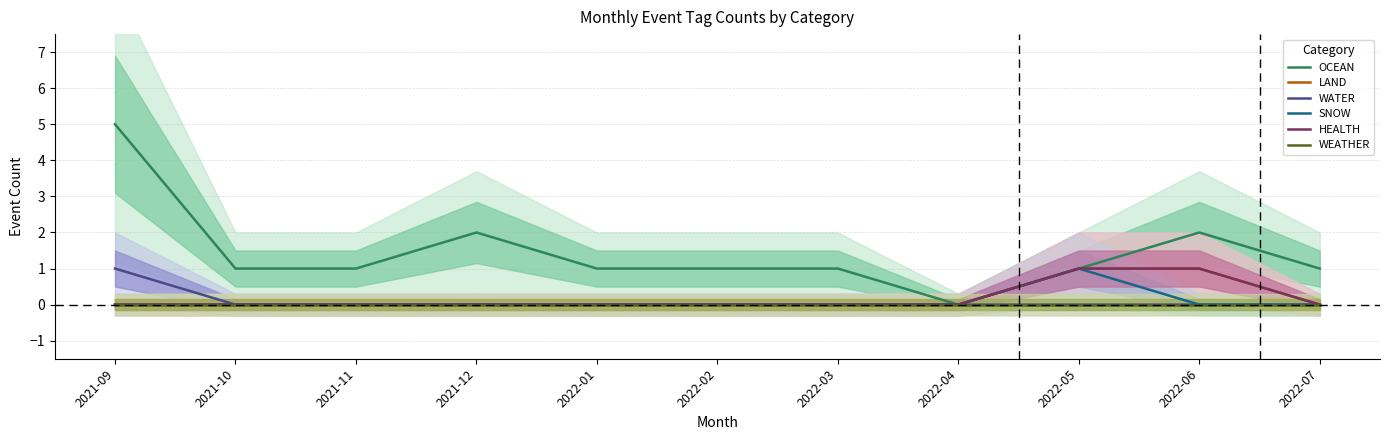

How many lines are shown in the chart?

6